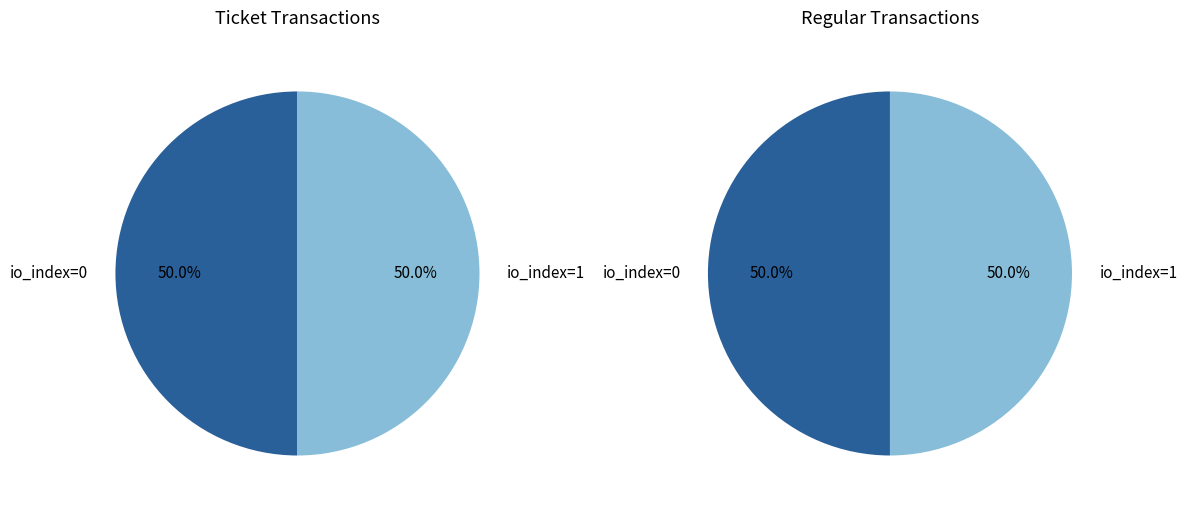

How many segments does this pie chart have?

2